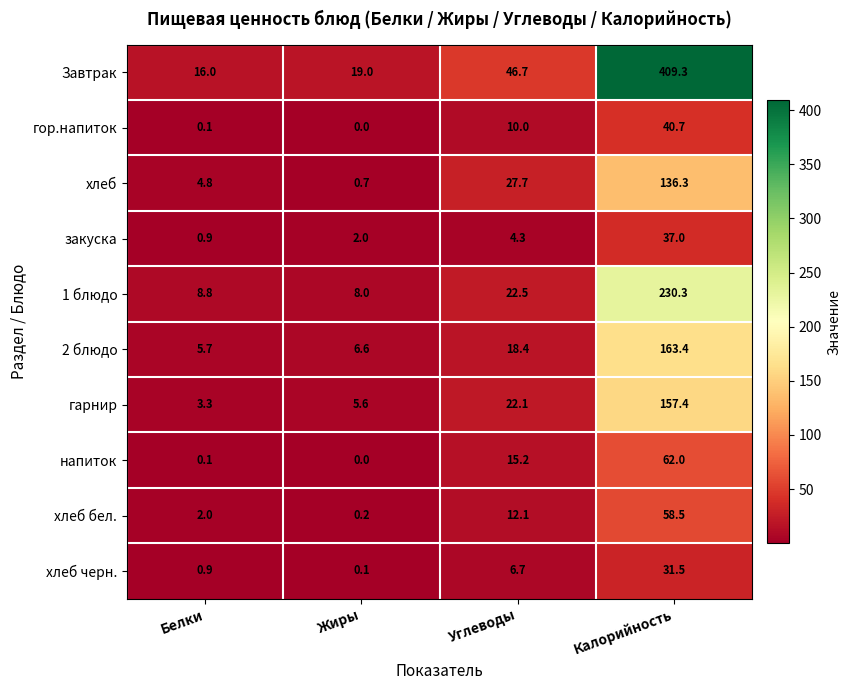

The хлеб бел. series shows 12.1 at Углеводы. True or false?

True